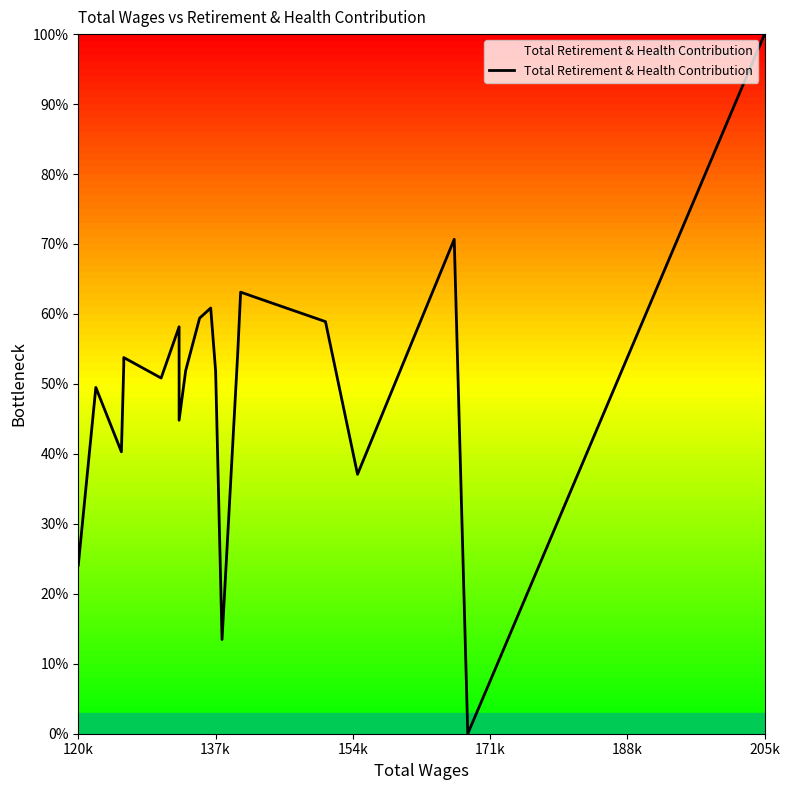

How many values are above zero?

19